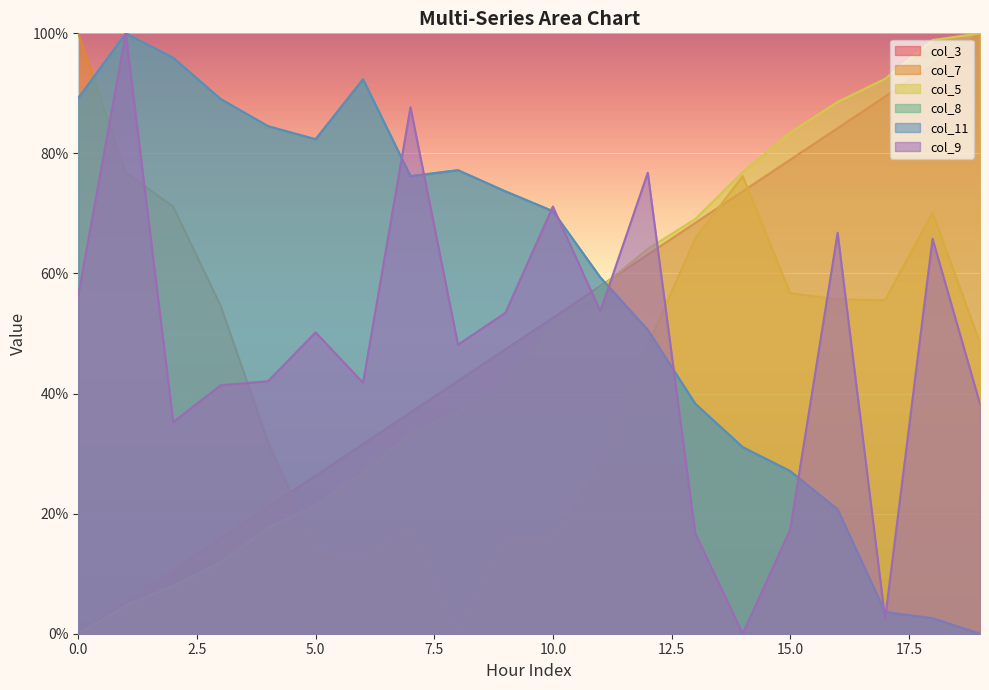

How many data points in col_3 are less than 52?

10